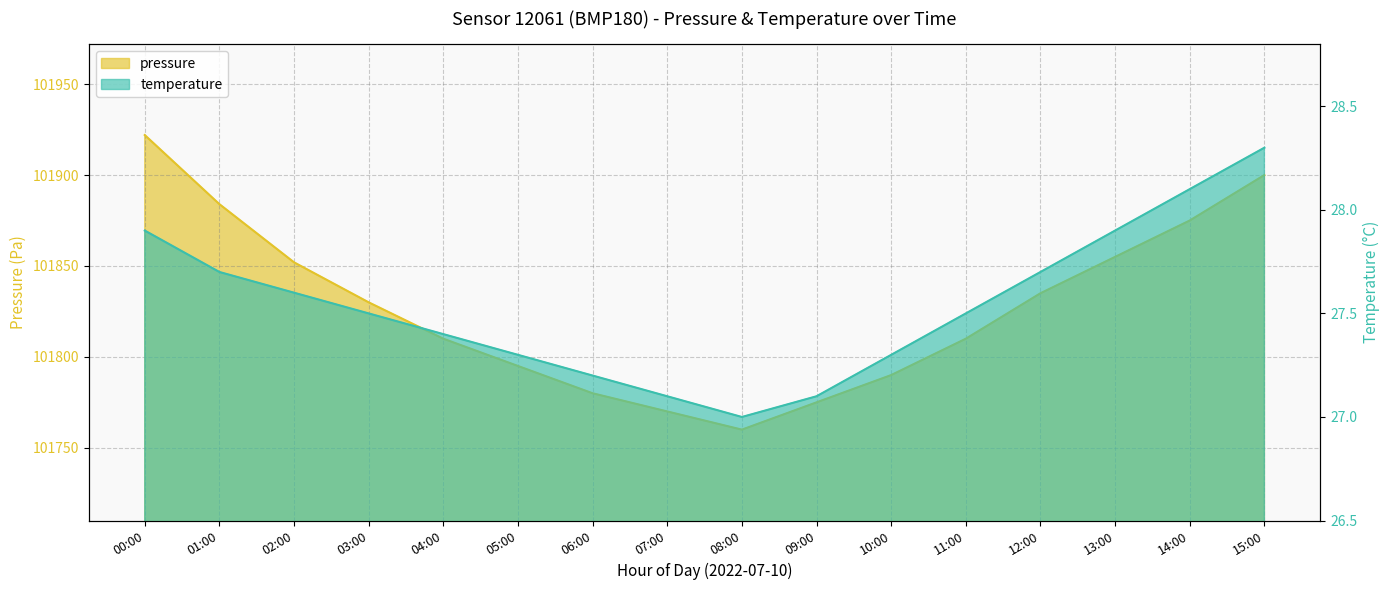

Where does the pressure series first go above 101830?

00:00